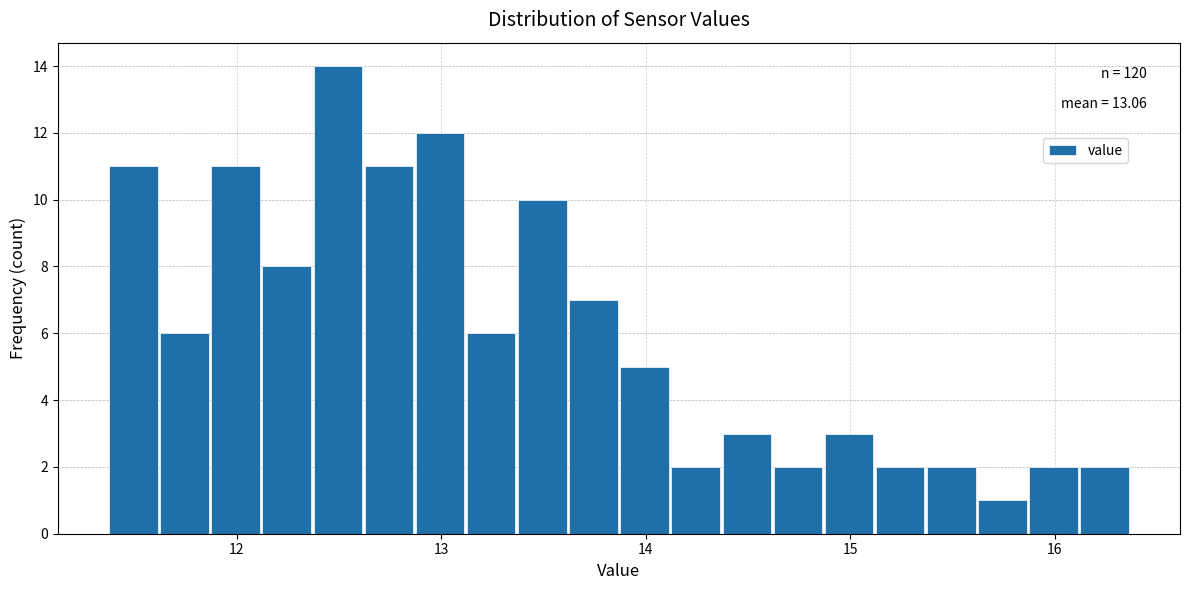

Around what value on the x-axis is the tallest bar? Give the approximate position of its centre, as read against the axis.

12.5